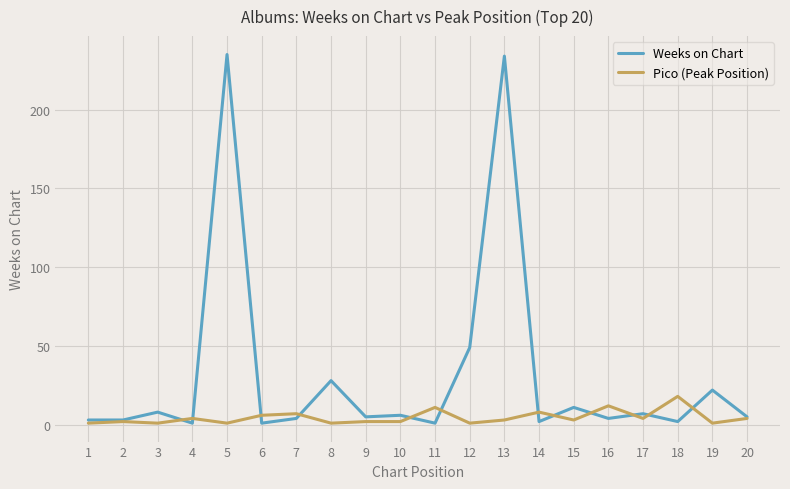

Which series changed the most between 13 and 15?

Weeks on Chart